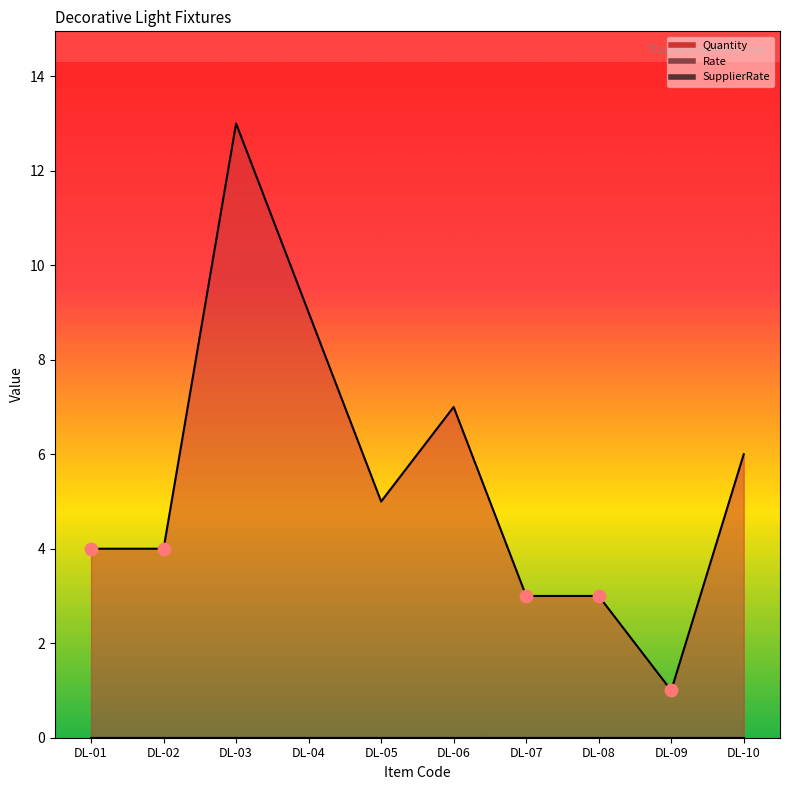

What are all the series names shown in the legend?

Quantity, Rate, SupplierRate